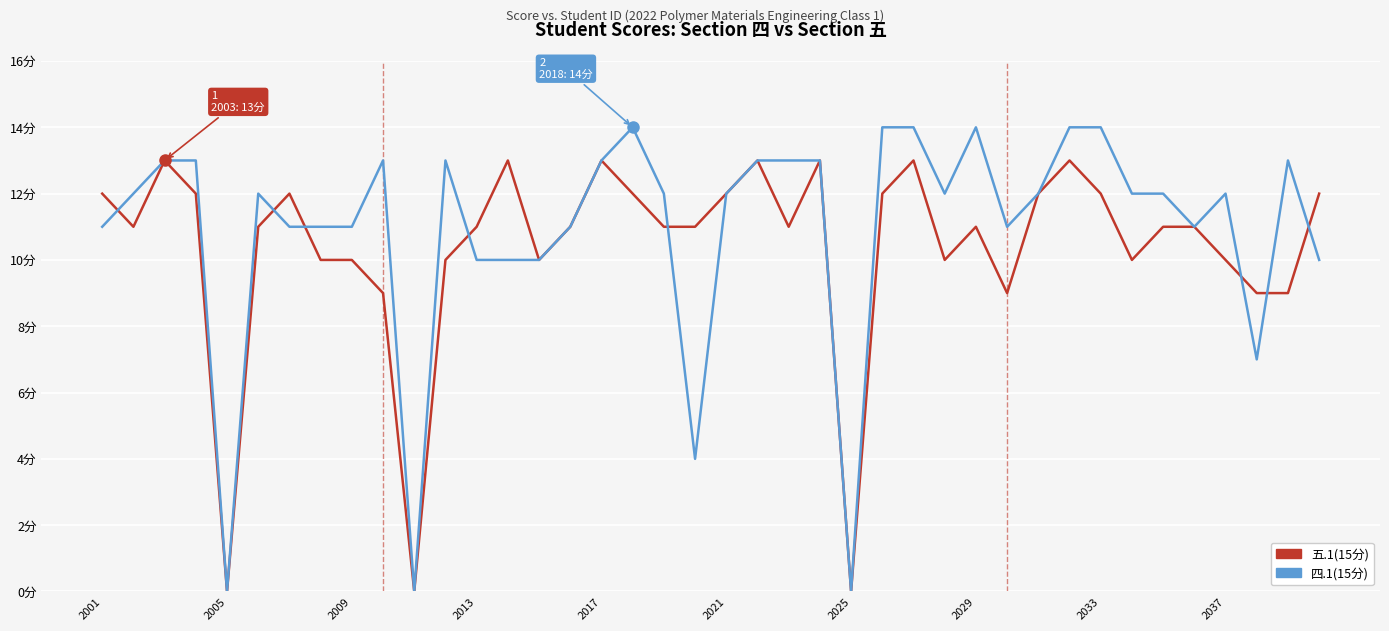

At how many categories does at least one series exceed 9?

36